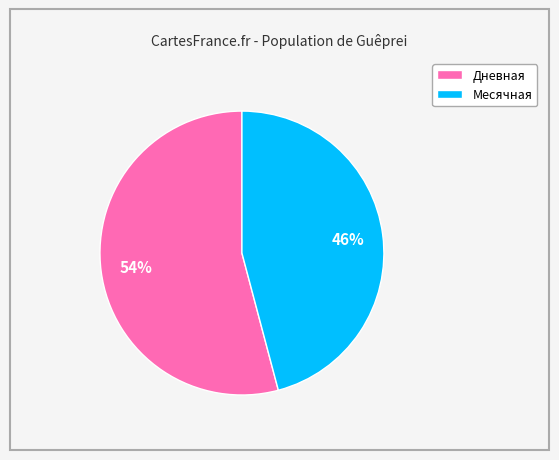

Count the number of slices in the pie.

2